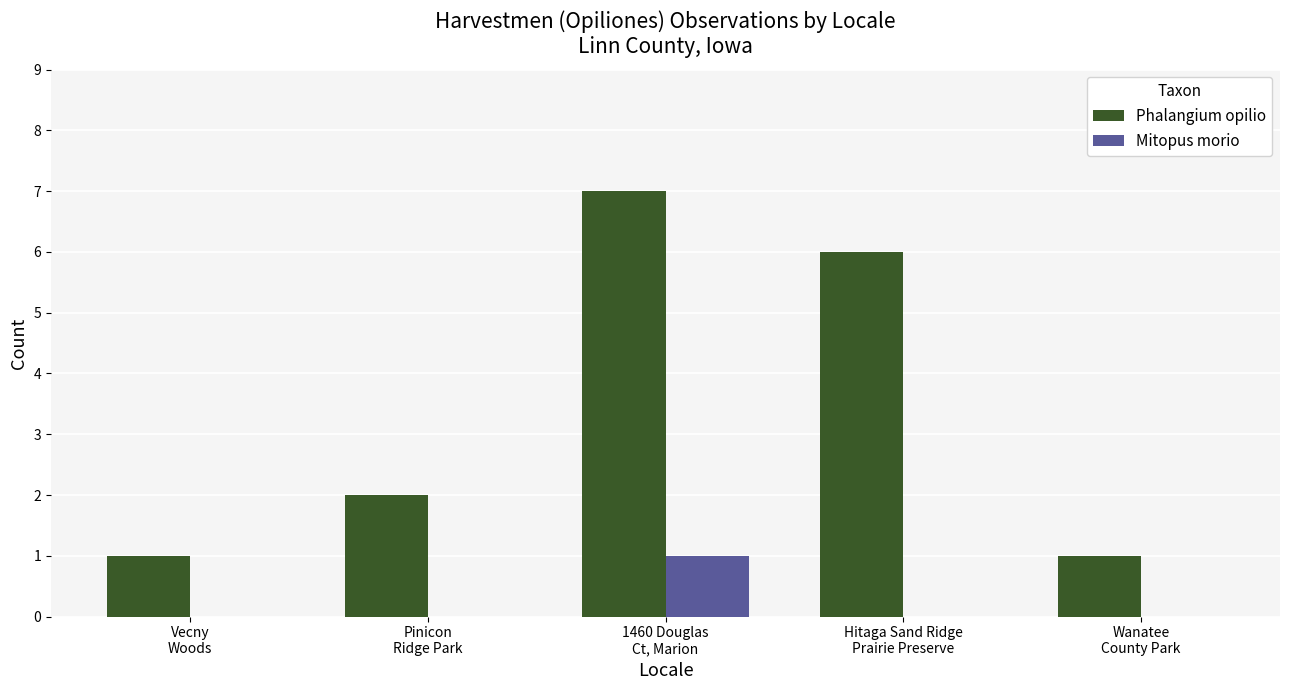

What is the maximum value for Phalangium opilio?

7